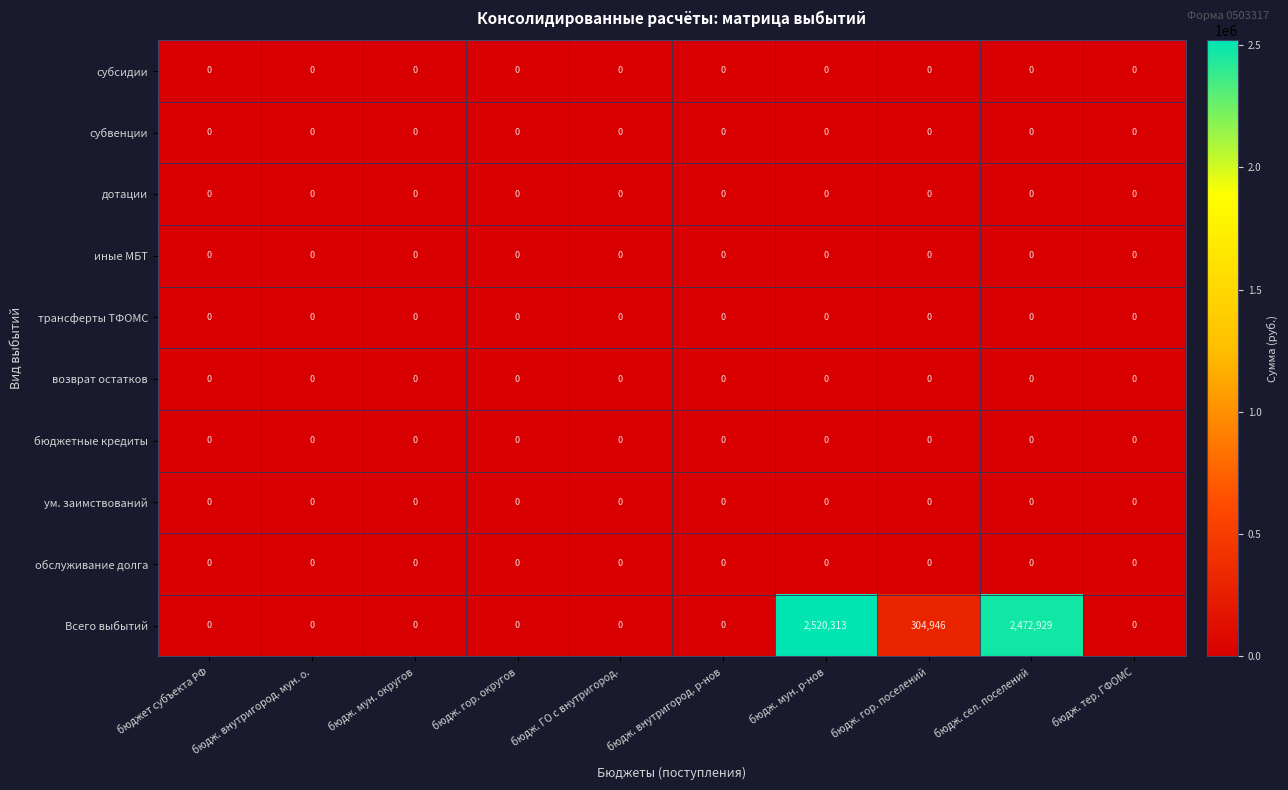

How many Всего выбытий values are between 0 and 304946?

8